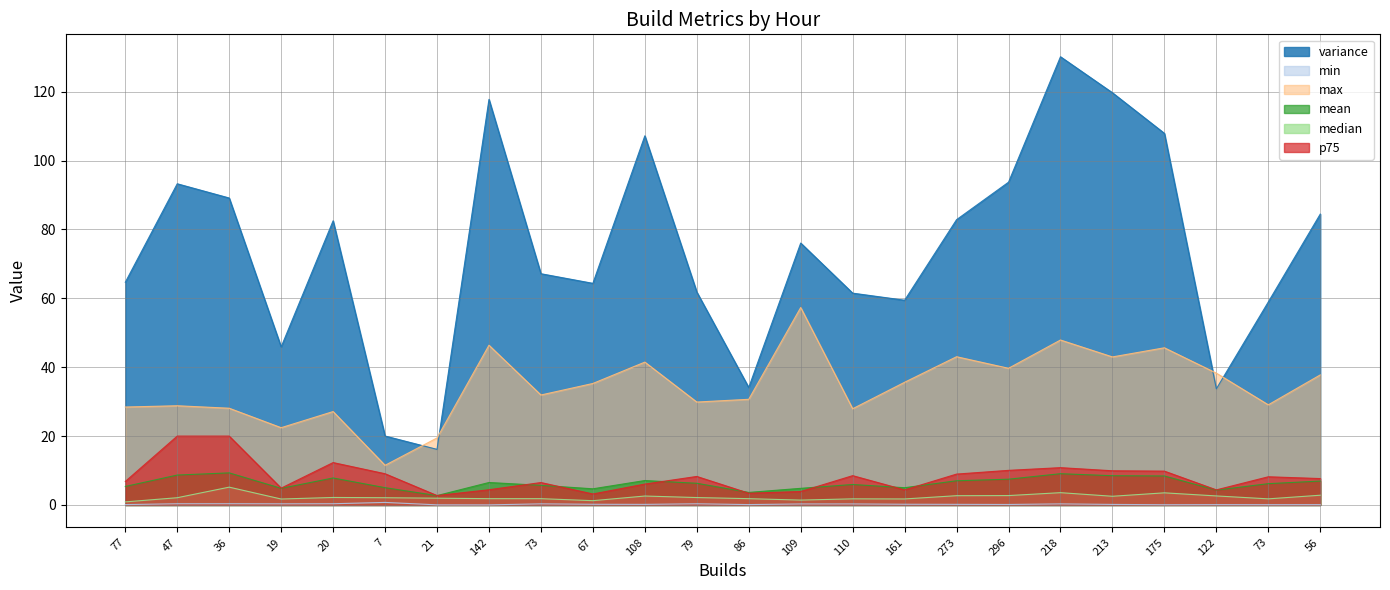

What value does the variance series have at 175?

107.9